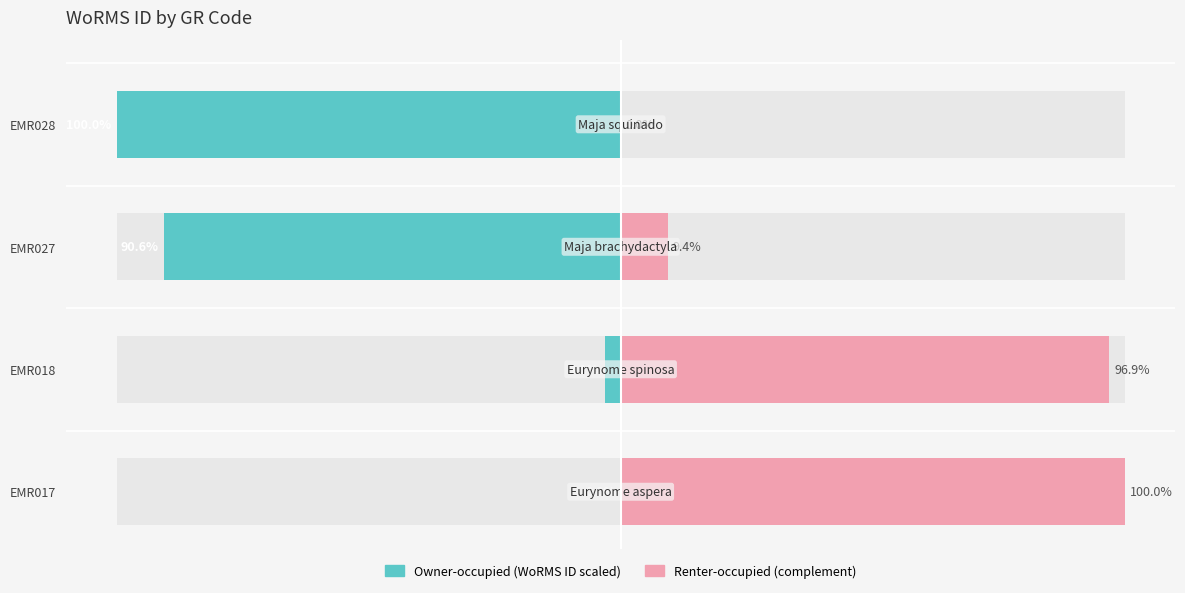

What is the difference between the Owner-occupied (WoRMS ID scaled) values at EMR017 and EMR018?

3.1